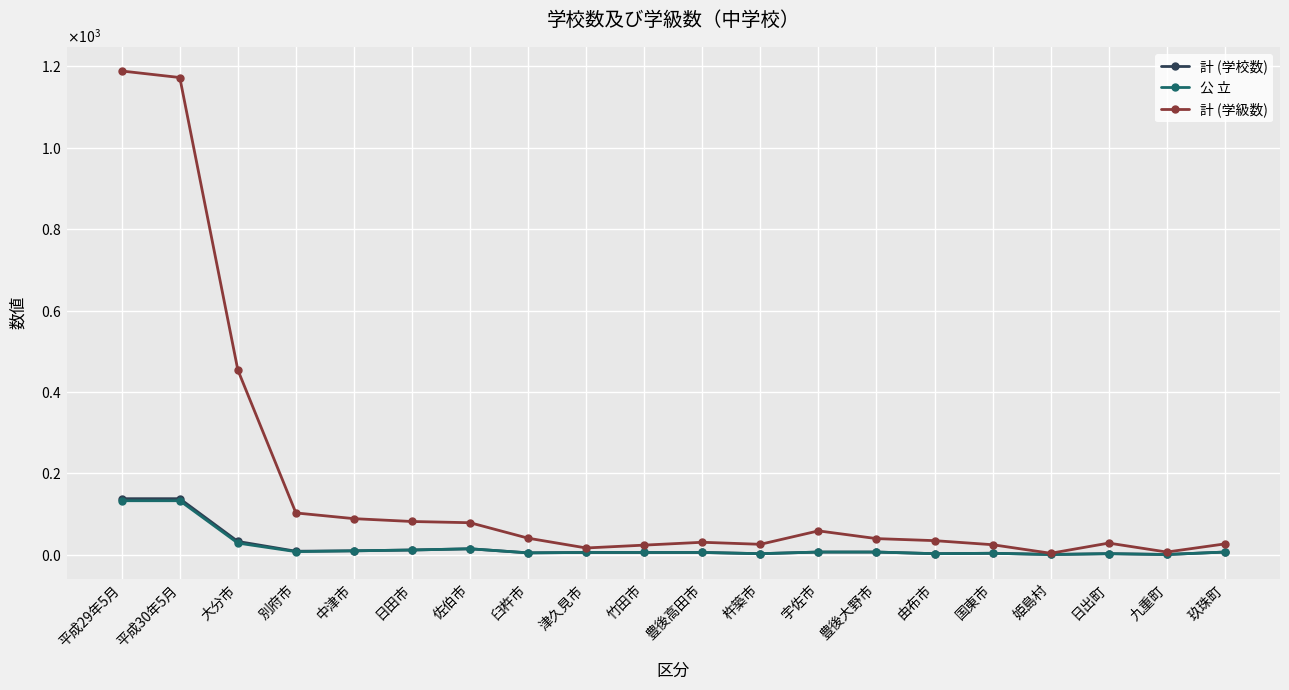

At which label does 計 (学校数) reach its peak?

平成29年5月